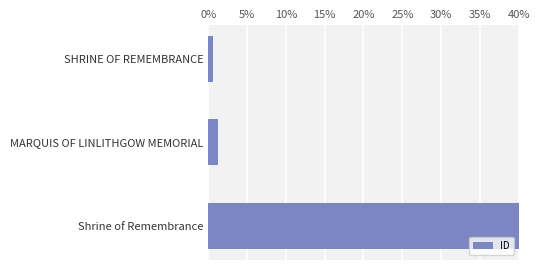

What is the sum of all values?

1.0